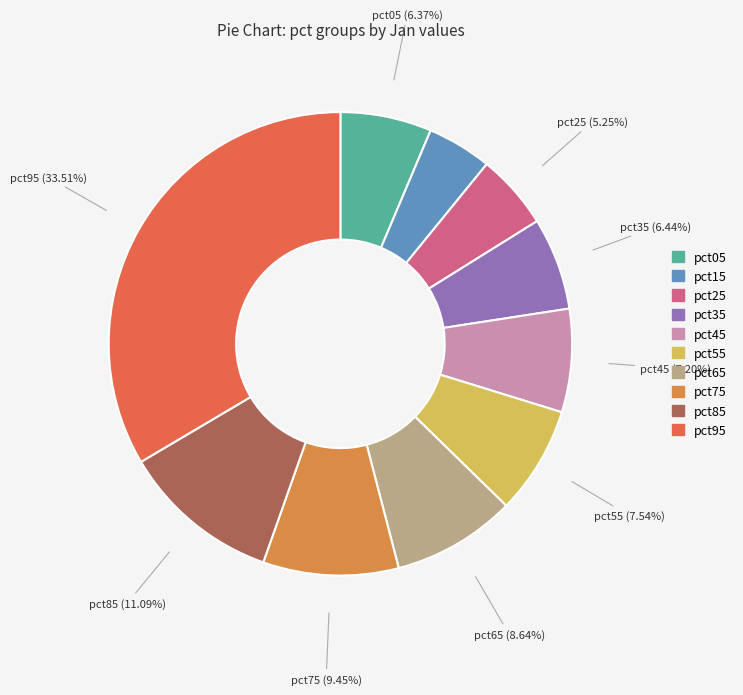

What is the change in value from pct05 to pct15?

-0.1